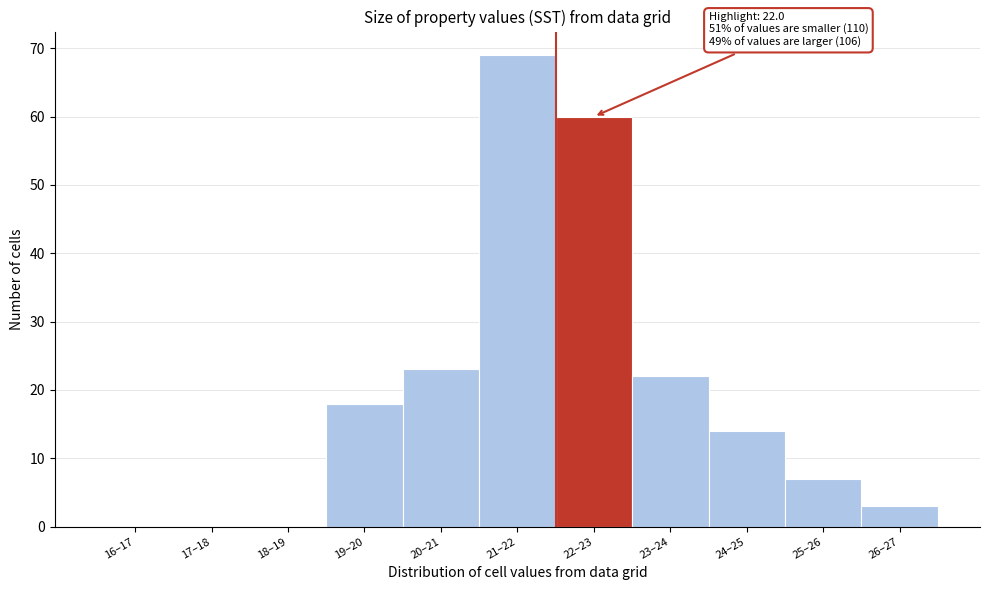

Reading right to left, extract all data points from this chart.

26–27=3	25–26=7	24–25=14	23–24=22	22–23=60	21–22=69	20–21=23	19–20=18	18–19=0	17–18=0	16–17=0